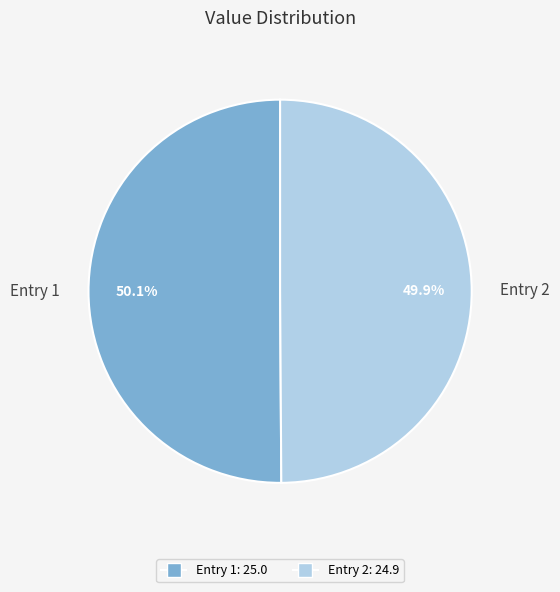

How much of the chart is everything except Entry 2?

50.1%